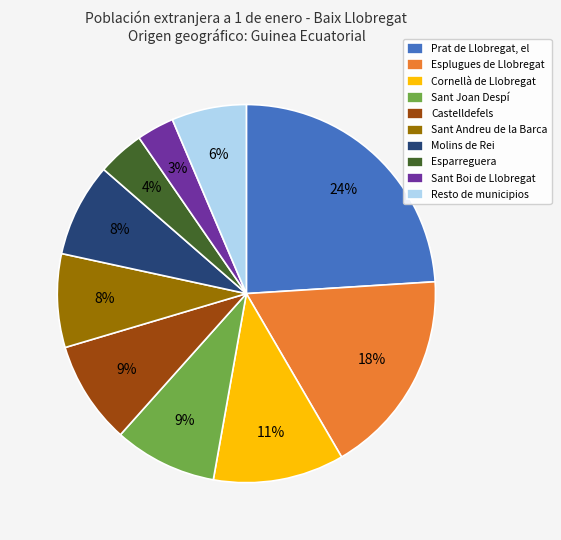

What is the smallest slice in the pie chart?

Sant Boi de Llobregat